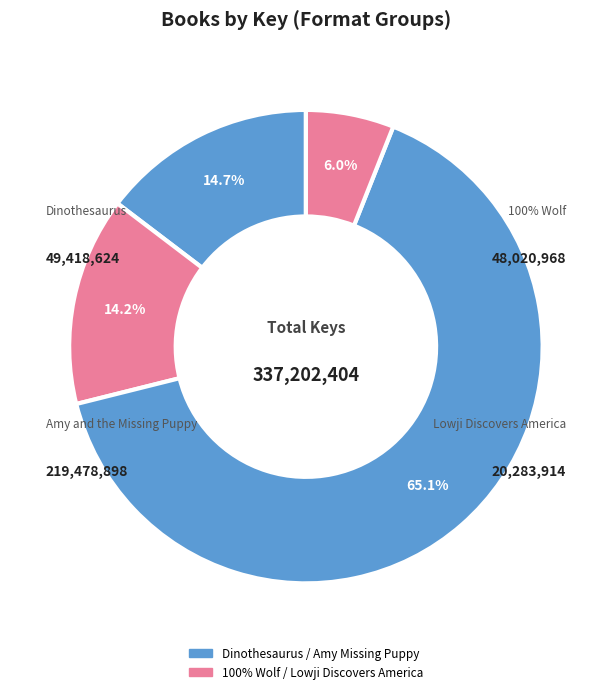

To the nearest percent, what percentage of the pie is 100% Wolf?

14%